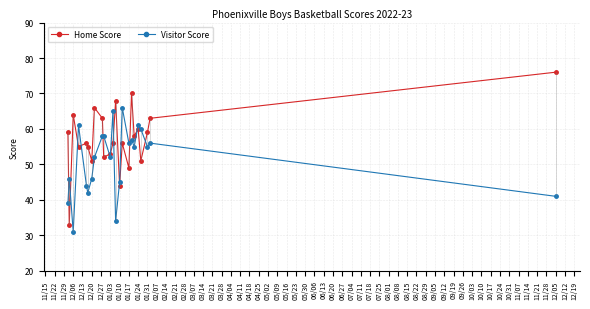

What is the highest value of the Visitor Score series?

66